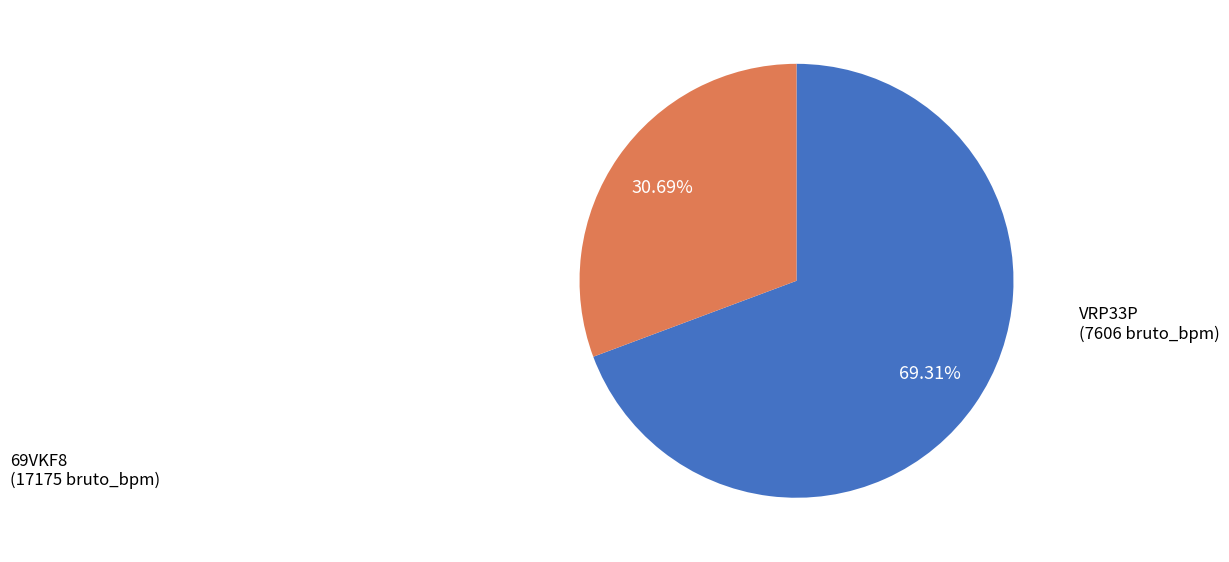

Which has a higher value, 69VKF8 or VRP33P?

69VKF8